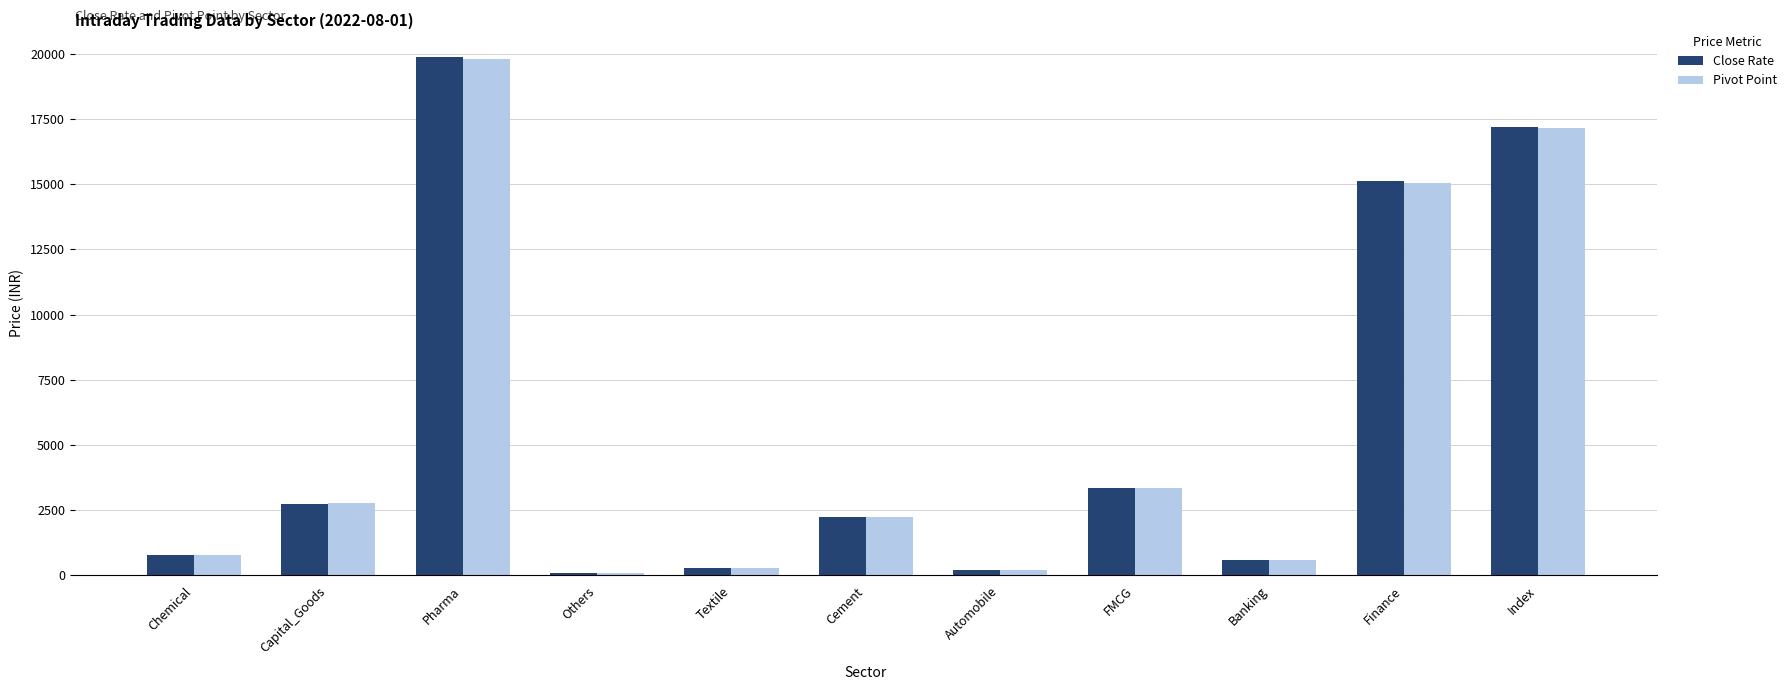

What is the minimum value shown in the chart?

106.3